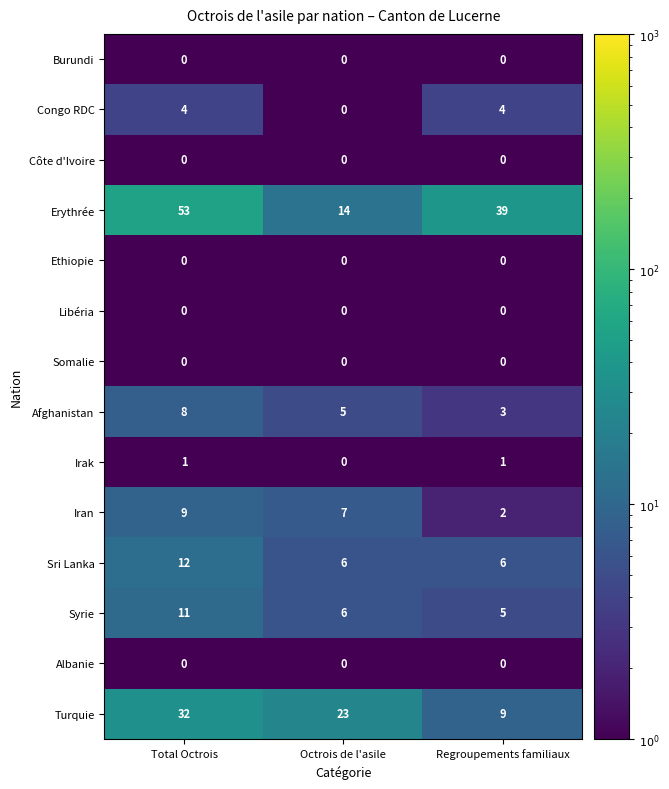

At how many categories does at least one series exceed 17?

3